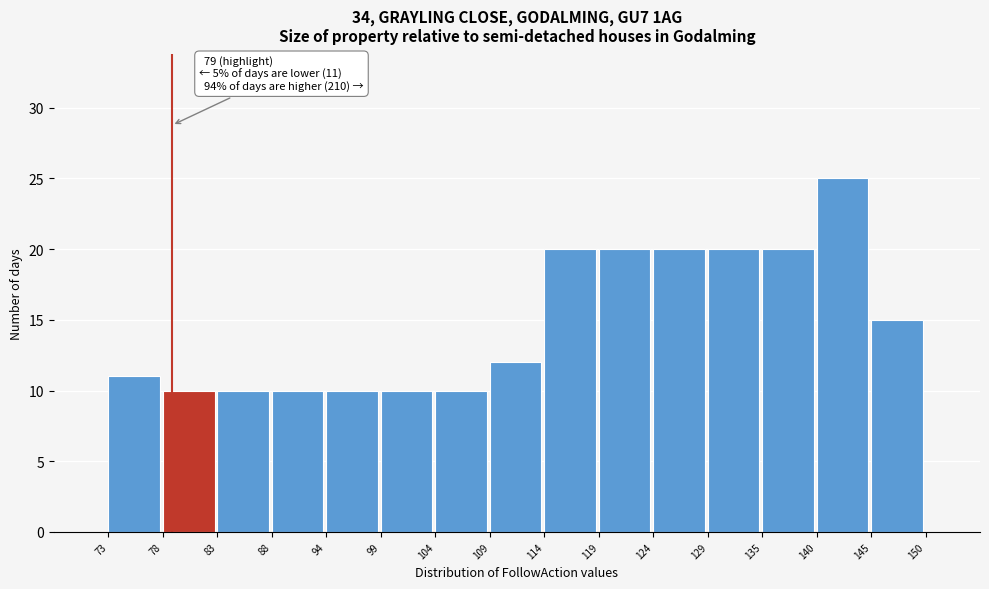

Which range on the x-axis has the tallest bar?

140 to 145